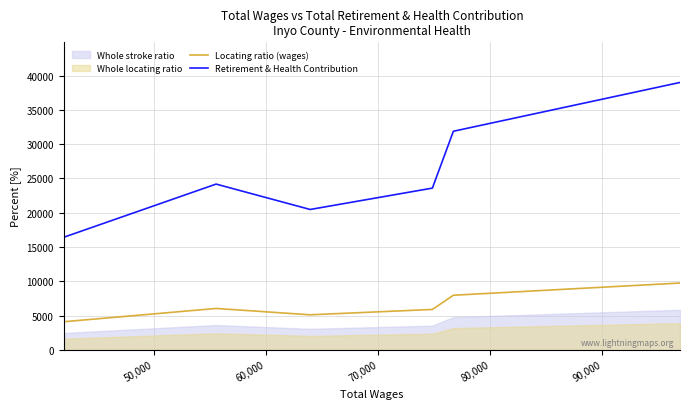

How many lines are shown in the chart?

2